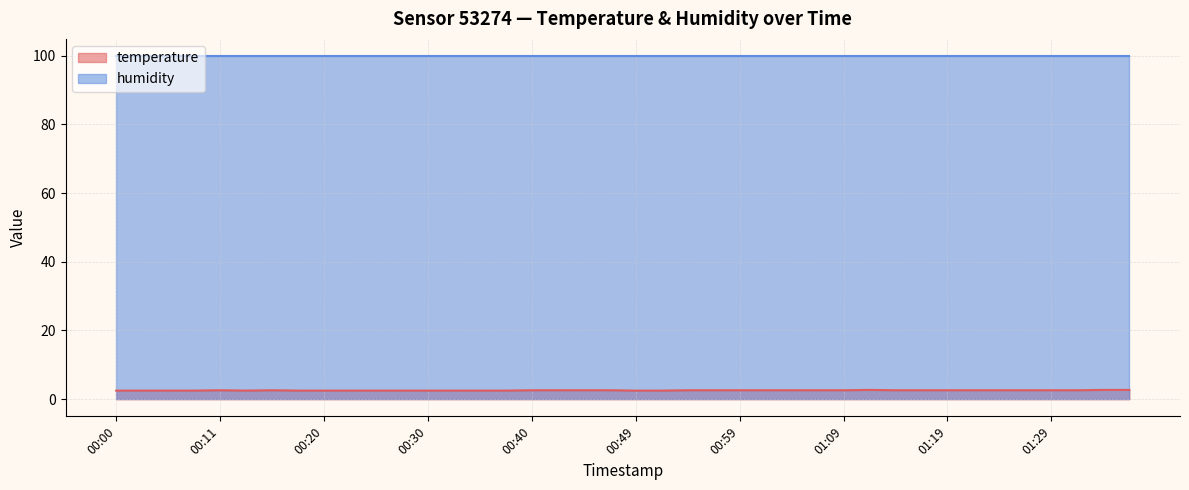

The value at 00:13 is 2.5. True or false?

True